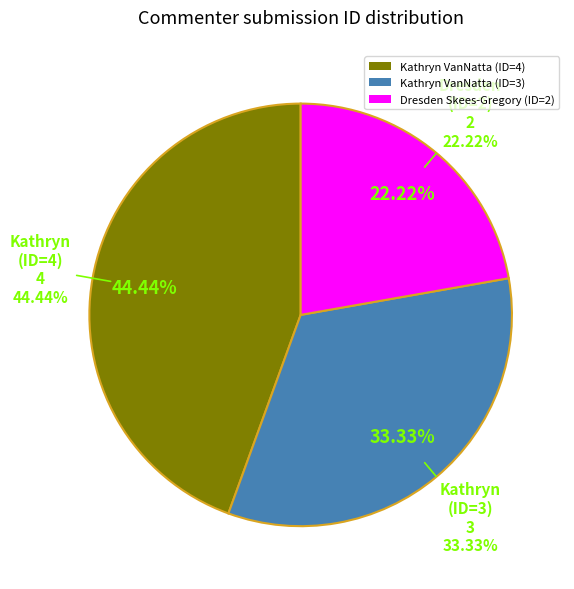

Does Kathryn VanNatta (ID=4) account for over 50% of the chart?

No